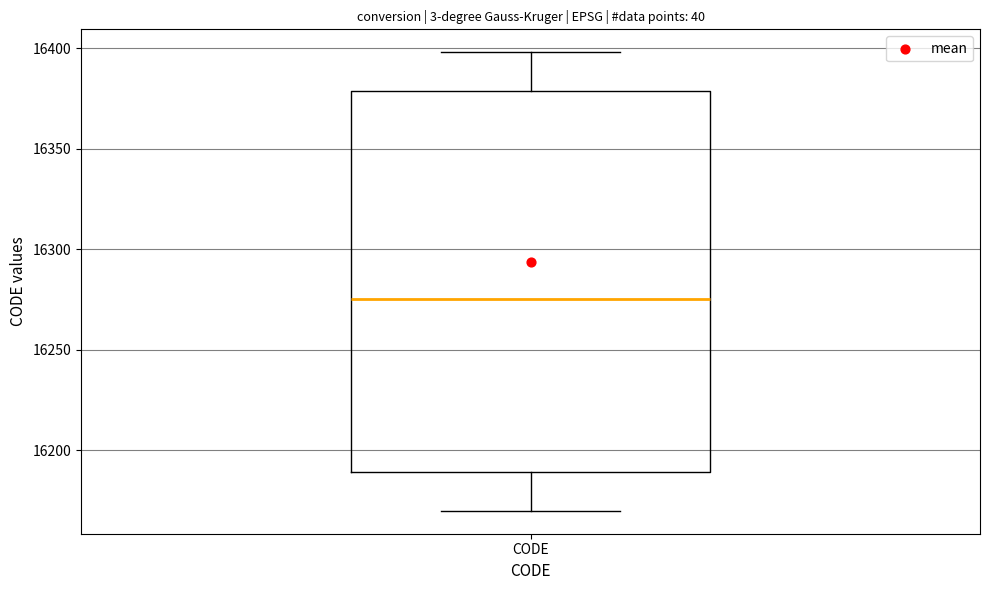

Read this box plot against the y-axis: the position of the median line, the range covered by the box, and the ends of both whiskers. The values are not printed on the chart, so give them approximately, as read against the axis.

median 16275, box 16190 to 16380, whiskers 16170 to 16400